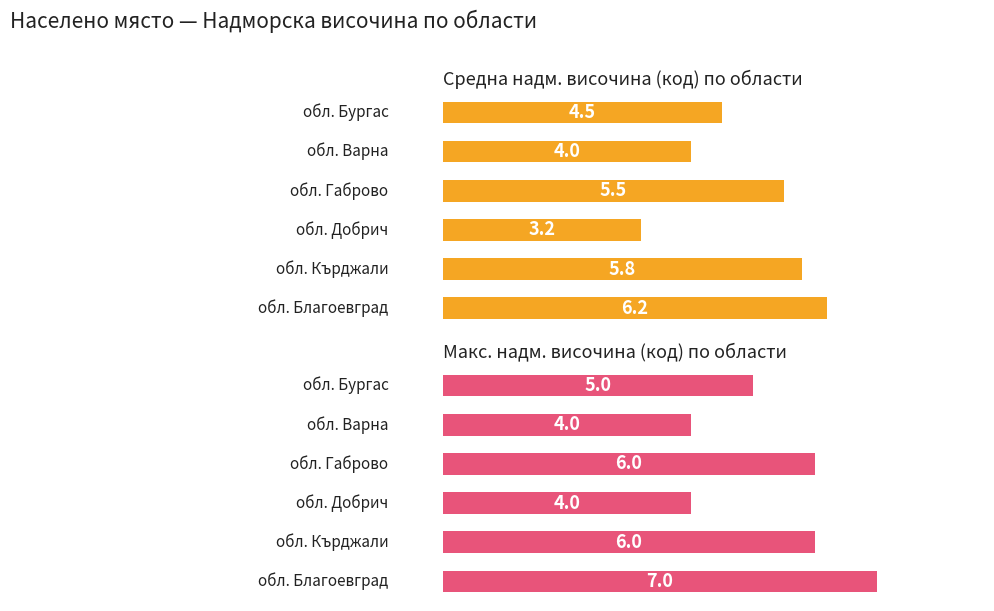

At how many categories does at least one series exceed 6?

1